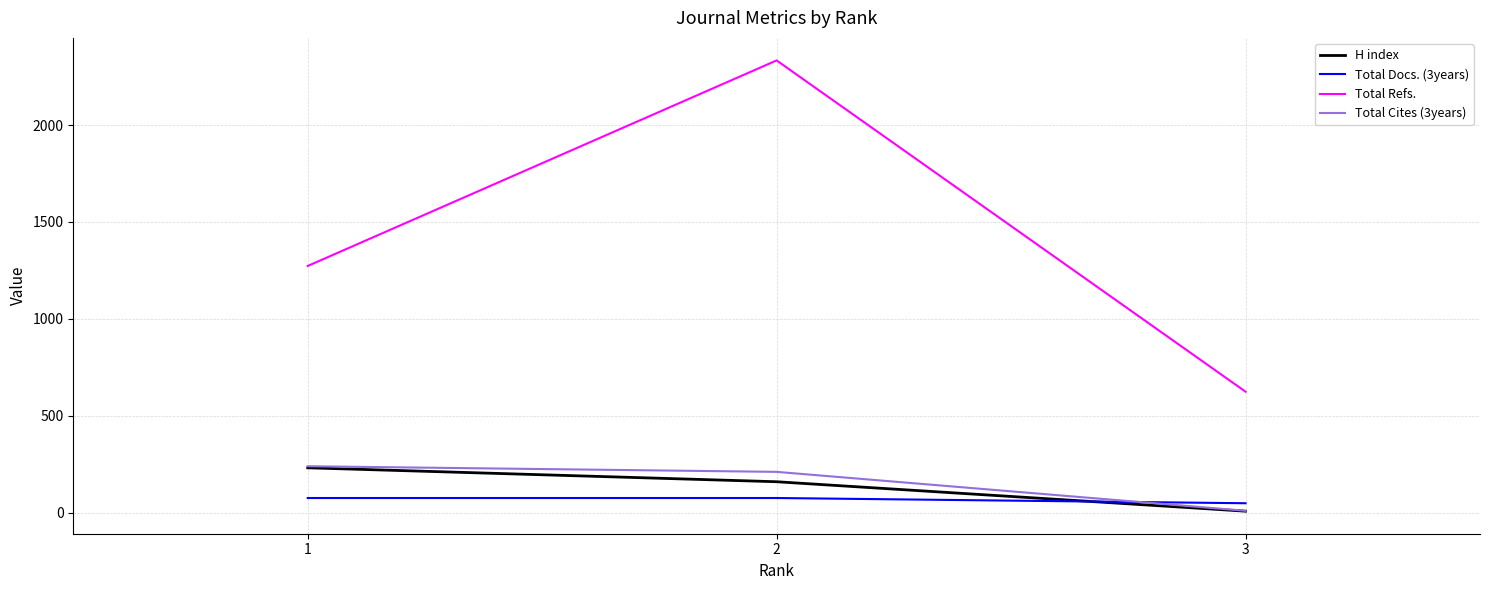

At how many categories does at least one series exceed 486?

3